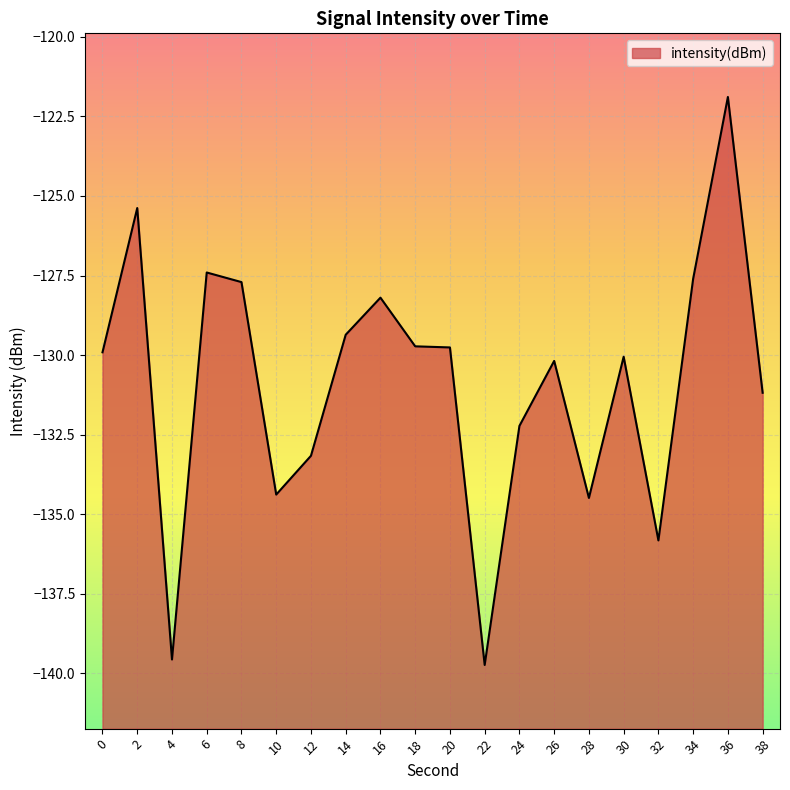

List the labels in order of value, largest first.

36, 2, 6, 34, 8, 16, 14, 18, 20, 0, 30, 26, 38, 24, 12, 10, 28, 32, 4, 22